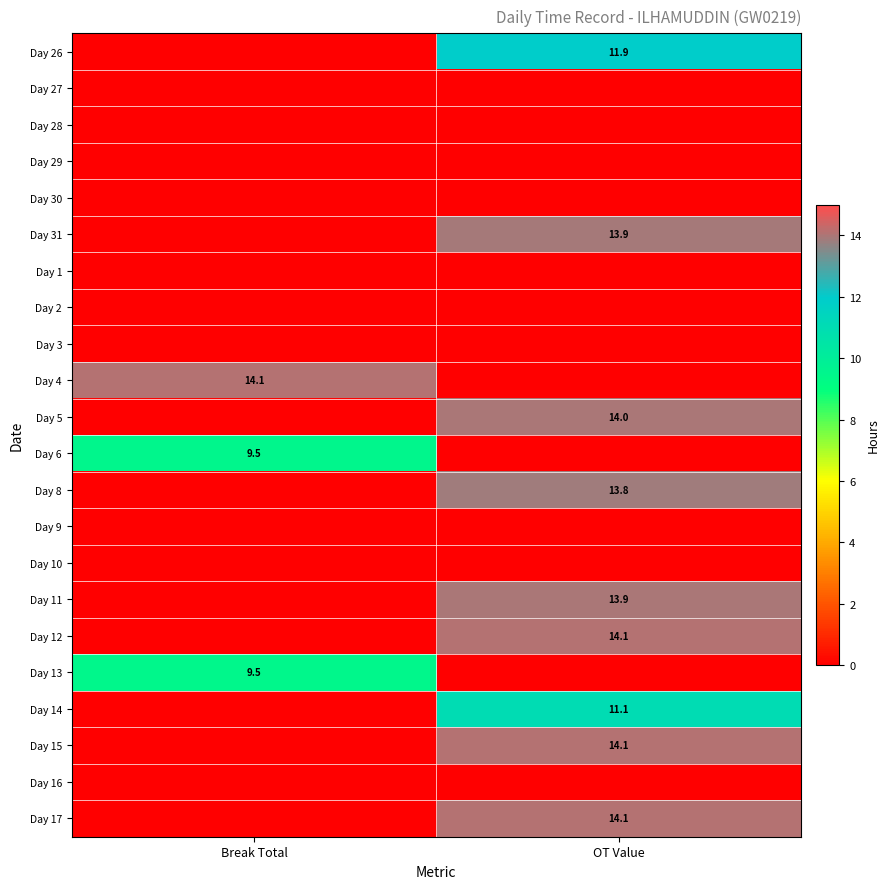

The value of Day 12 at OT Value is 3.4. True or false?

False